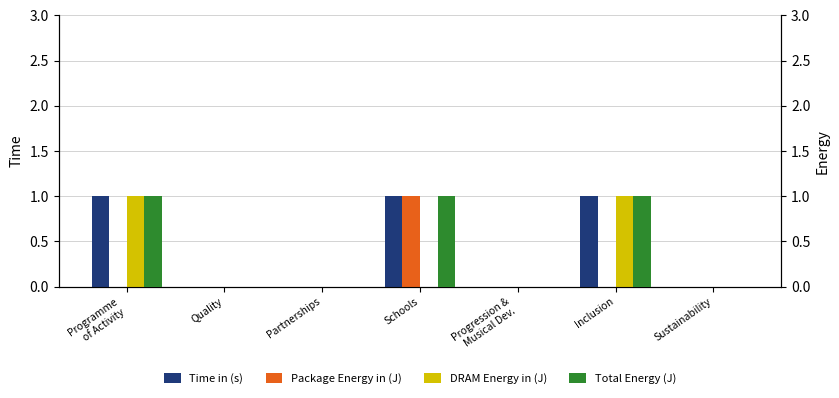

Reading right to left, what are all the values shown in this chart?

Time in (s): 0	1	0	1	0	0	1
Package Energy in (J): 0	0	0	1	0	0	0
DRAM Energy in (J): 0	1	0	0	0	0	1
Total Energy (J): 0	1	0	1	0	0	1